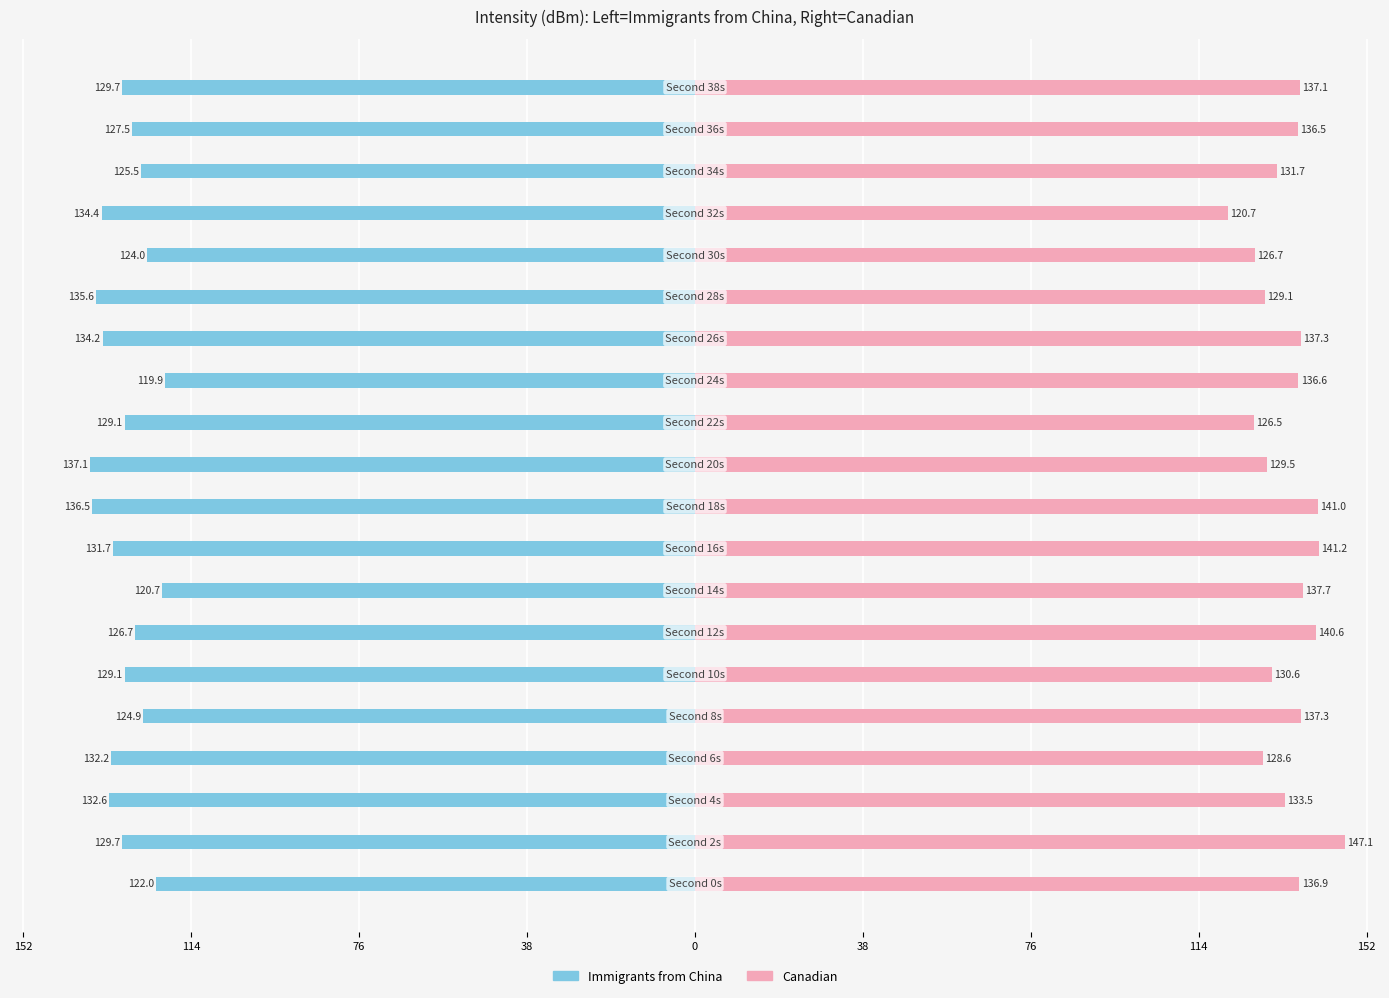

How many data points in Canadian are less than 136?

9